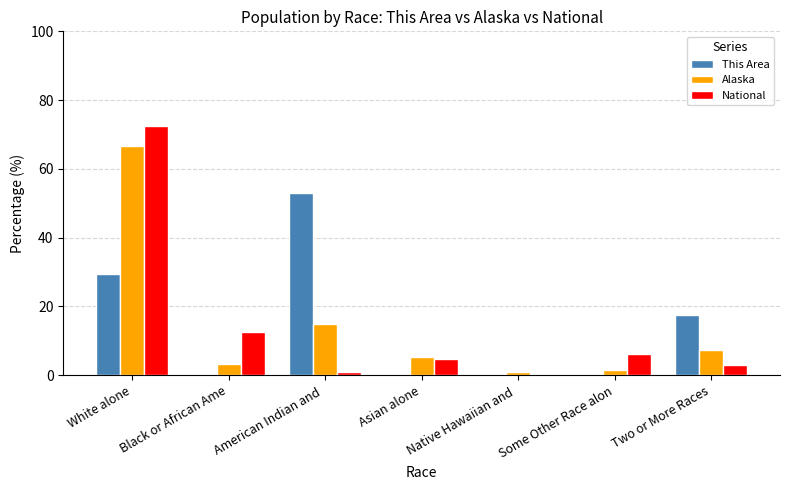

Which series has the largest range (max minus min)?

National